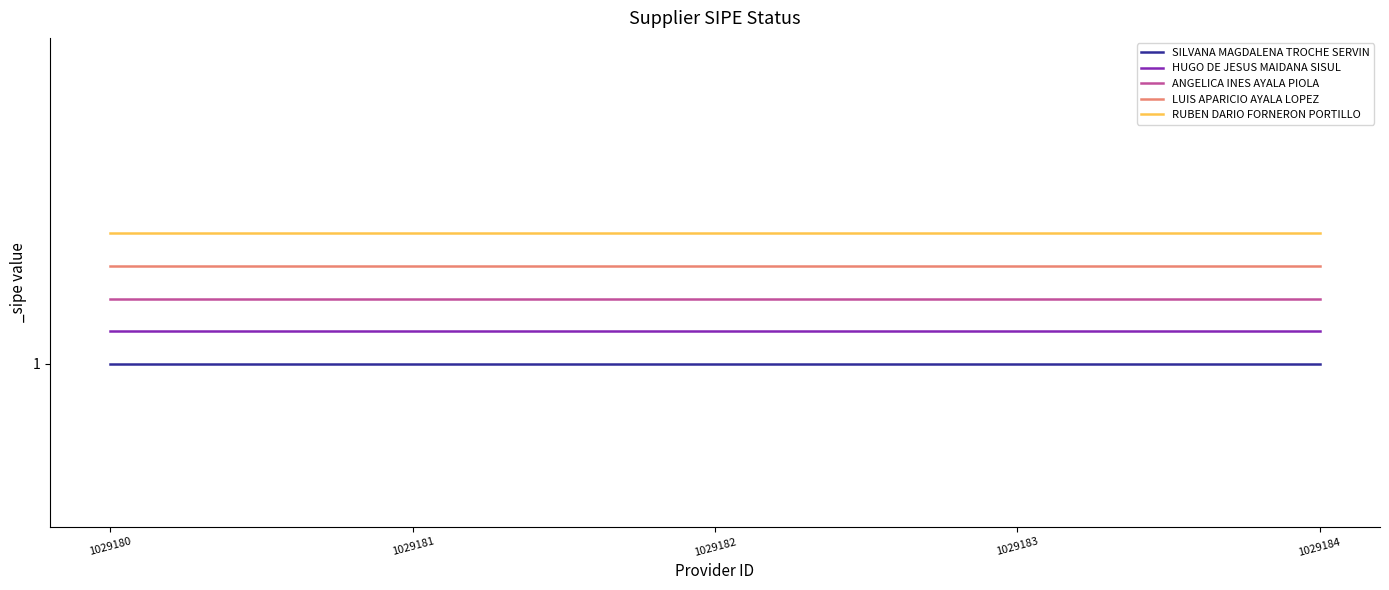

Does the chart have visible grid lines?

No